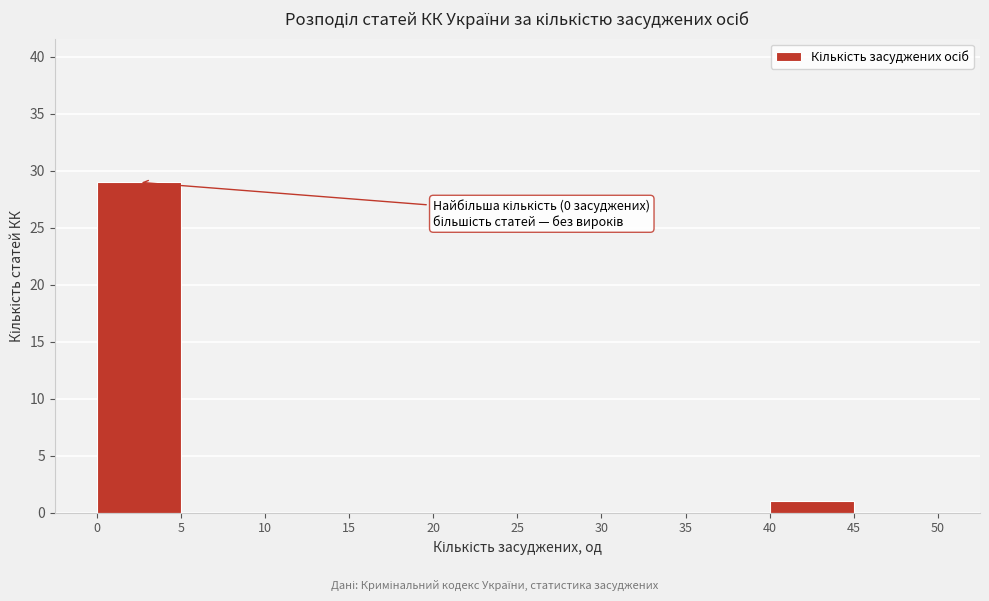

Over which range of the x-axis is the bar tallest?

0 to 5